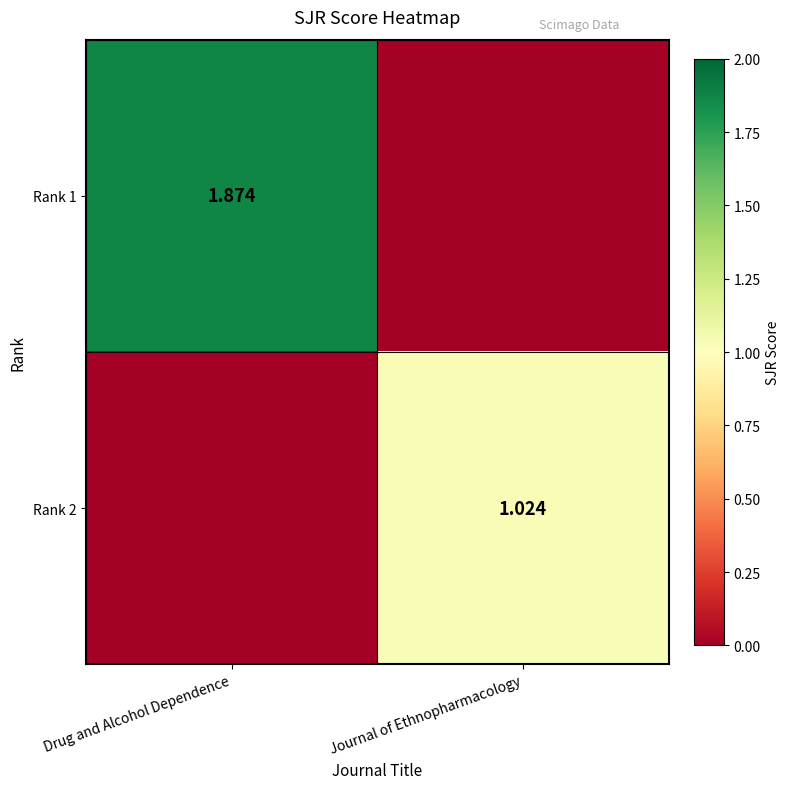

The Rank 1 series shows -0.8 at Journal of Ethnopharmacology. True or false?

False